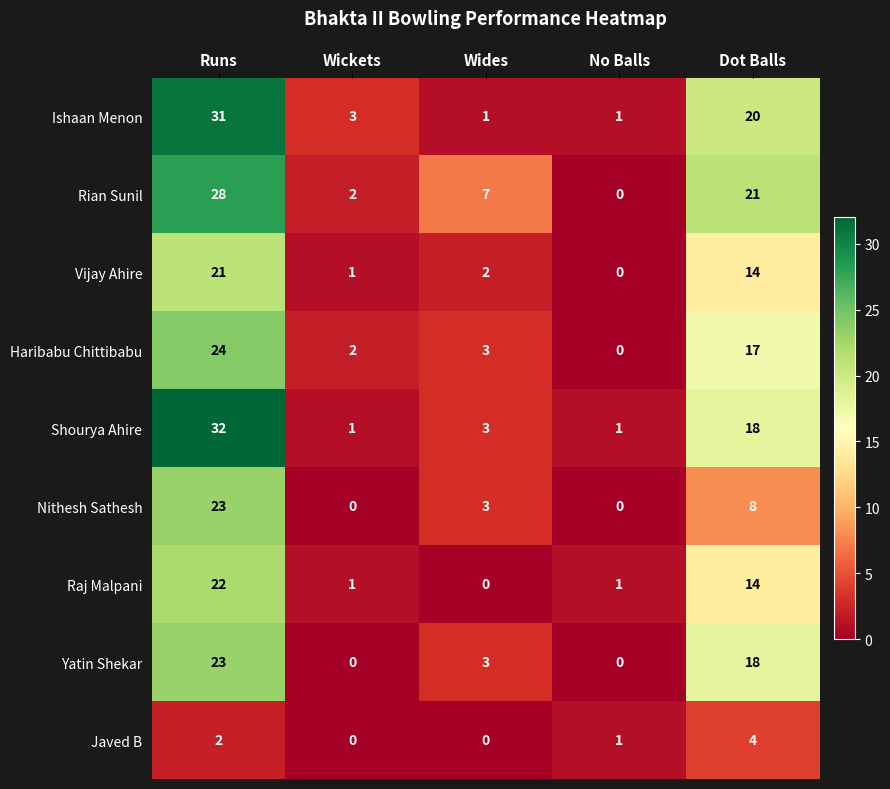

At which label is Ishaan Menon closest to 16?

Dot Balls